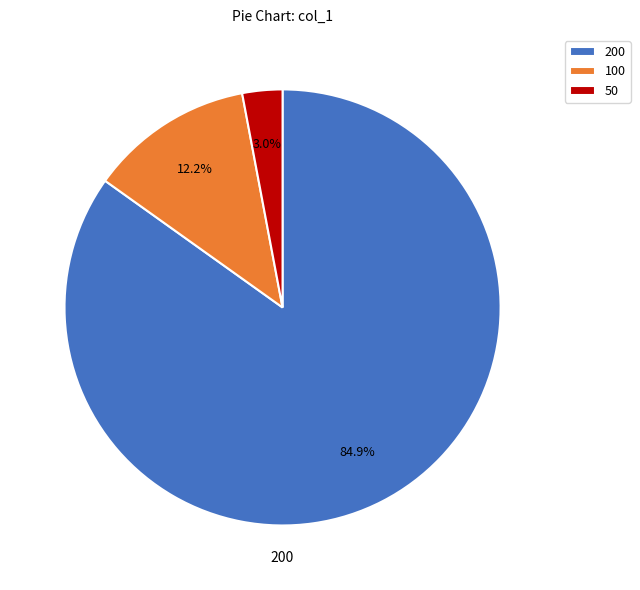

Between 50 and 200, which is larger?

200